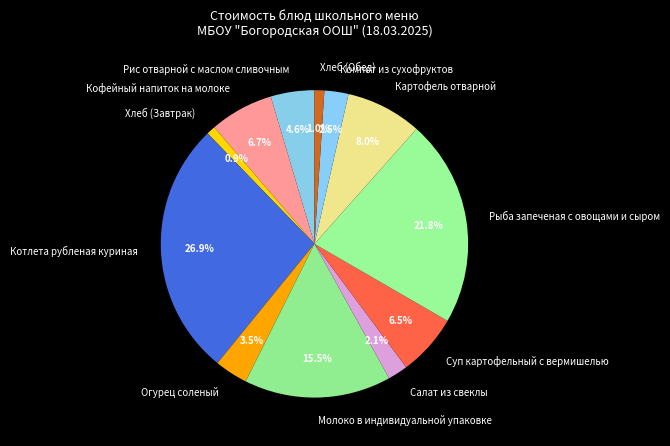

Approximately how many times larger is the value at Хлеб (Завтрак) compared to Суп картофельный с вермишелью?

0.1